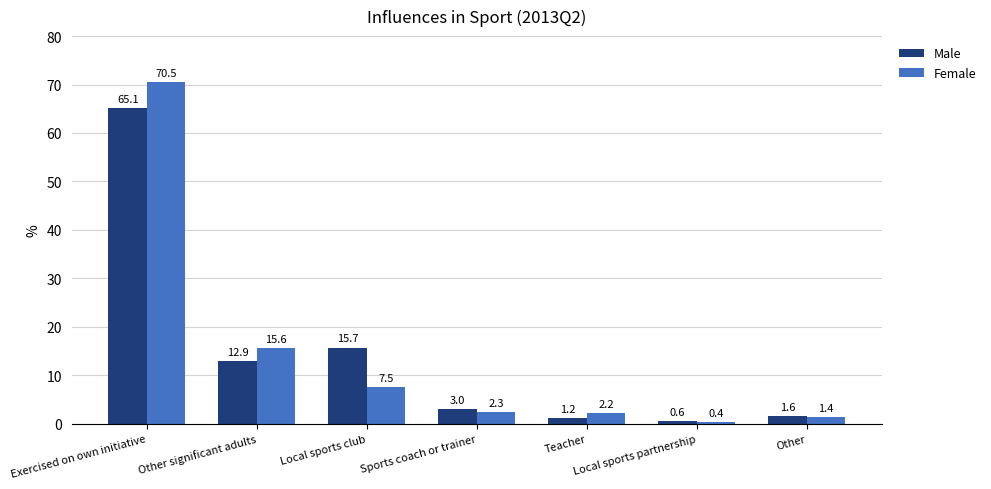

Which category has the highest value across all series?

Exercised on own initiative